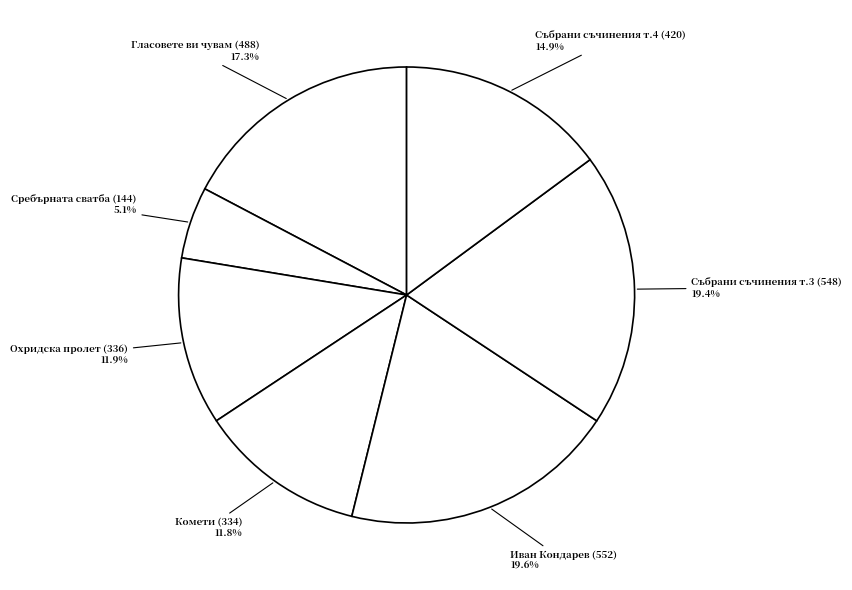

How much of the chart is everything except Събрани съчинения т.4 (420) 14.9%?

85.1%